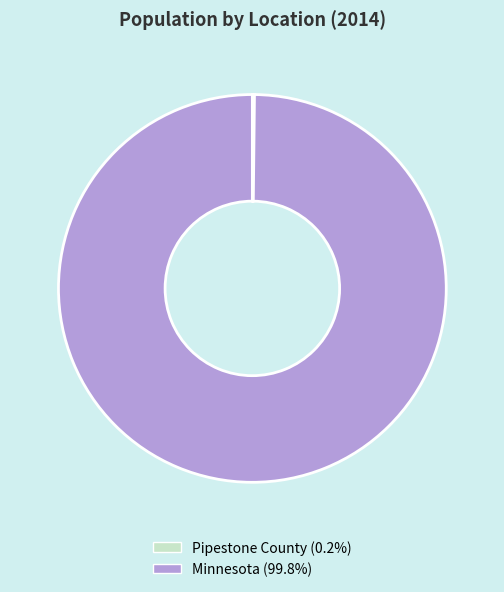

Is Minnesota (99.8%) the majority of the pie?

Yes